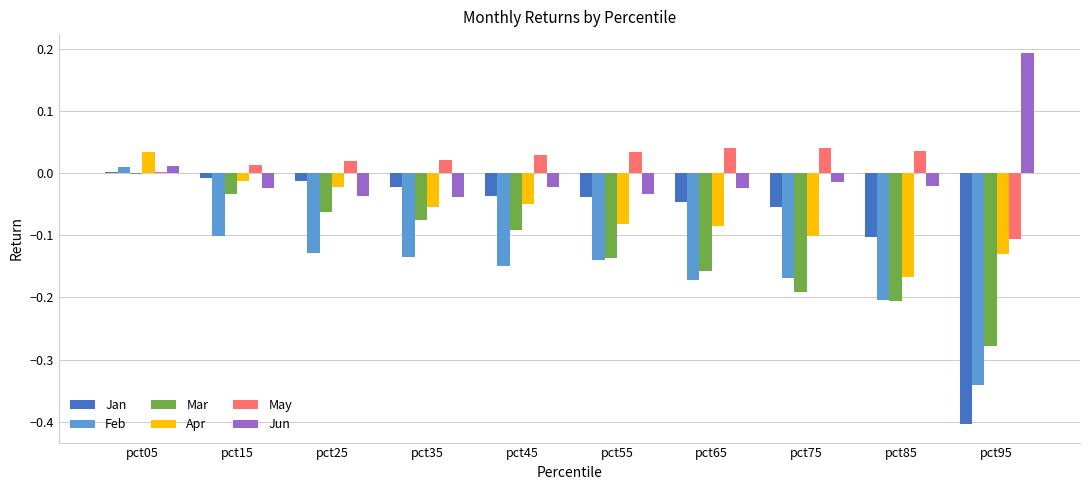

How many groups of bars are there?

10